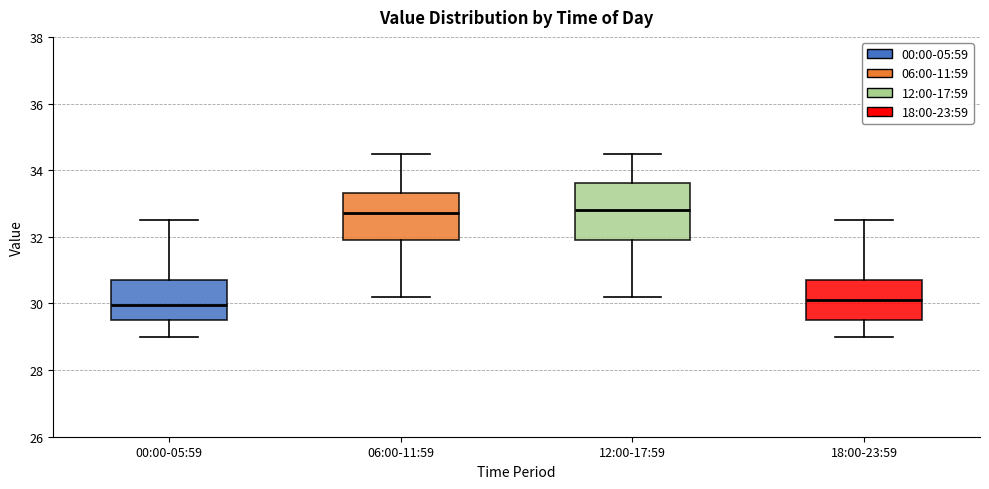

Reading left to right, read every box against the y-axis: the position of its median line, the range the box covers, and the ends of its whiskers. The values are not printed on the chart, so give them approximately, as read against the axis.

00:00-05:59: median 30.0, box 29.6 to 30.8, whiskers 29.0 to 32.6
06:00-11:59: median 32.8, box 32.0 to 33.4, whiskers 30.2 to 34.6
12:00-17:59: median 32.8, box 32.0 to 33.6, whiskers 30.2 to 34.6
18:00-23:59: median 30.2, box 29.6 to 30.8, whiskers 29.0 to 32.6